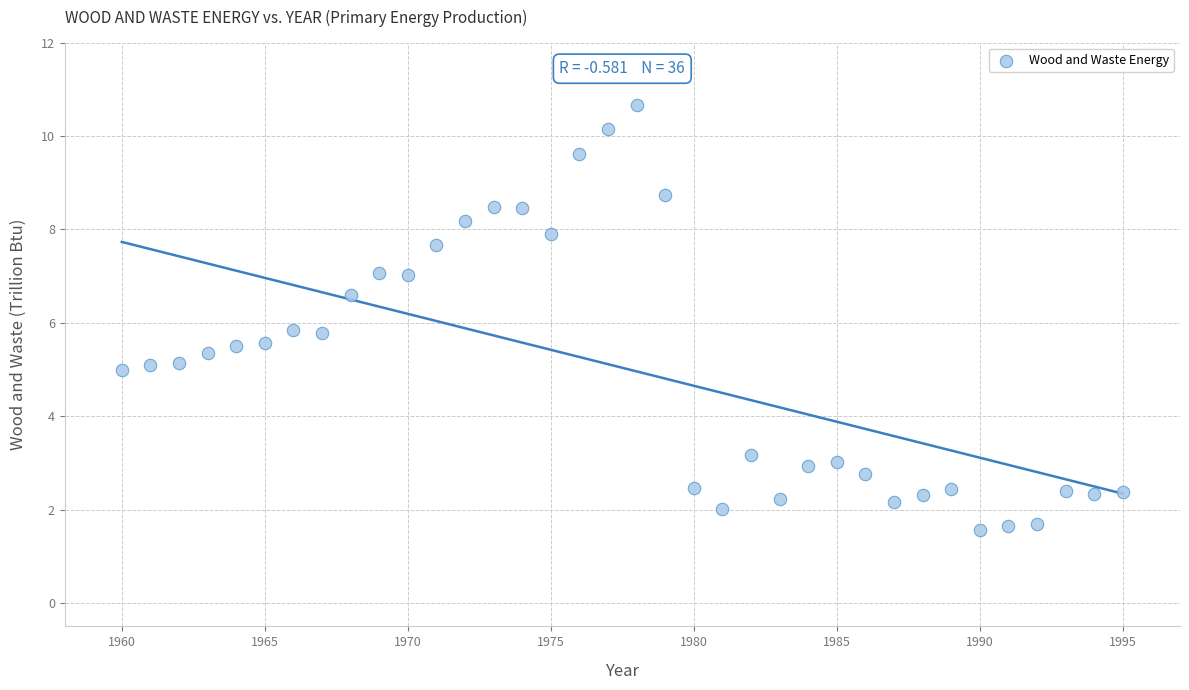

What is the range of Y values (max minus min)?

9.1